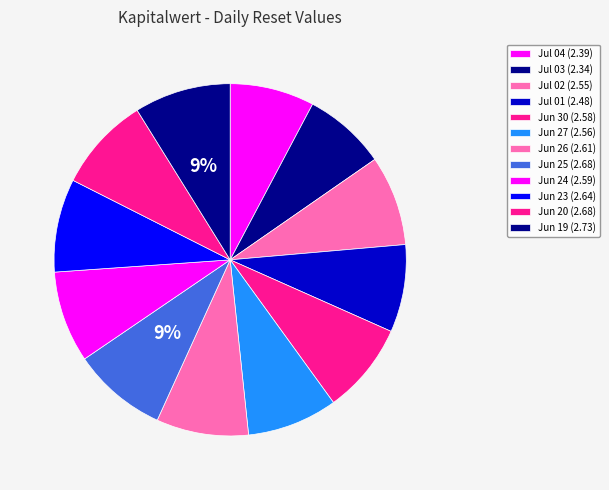

How many slices are in this pie chart?

12